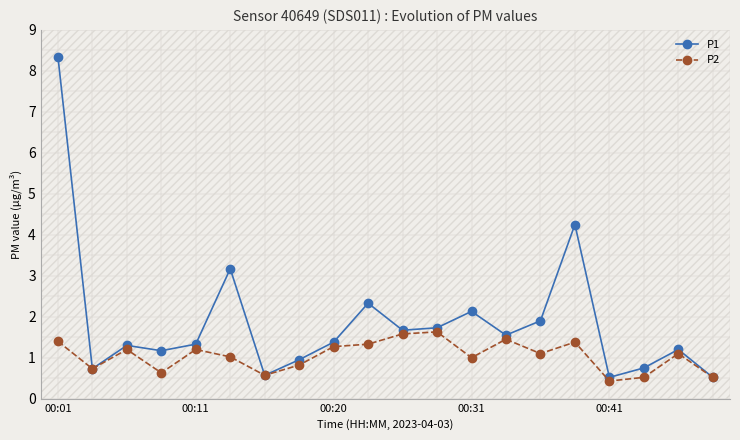

True or false: P2 has a value of 0.3 at 6.

False